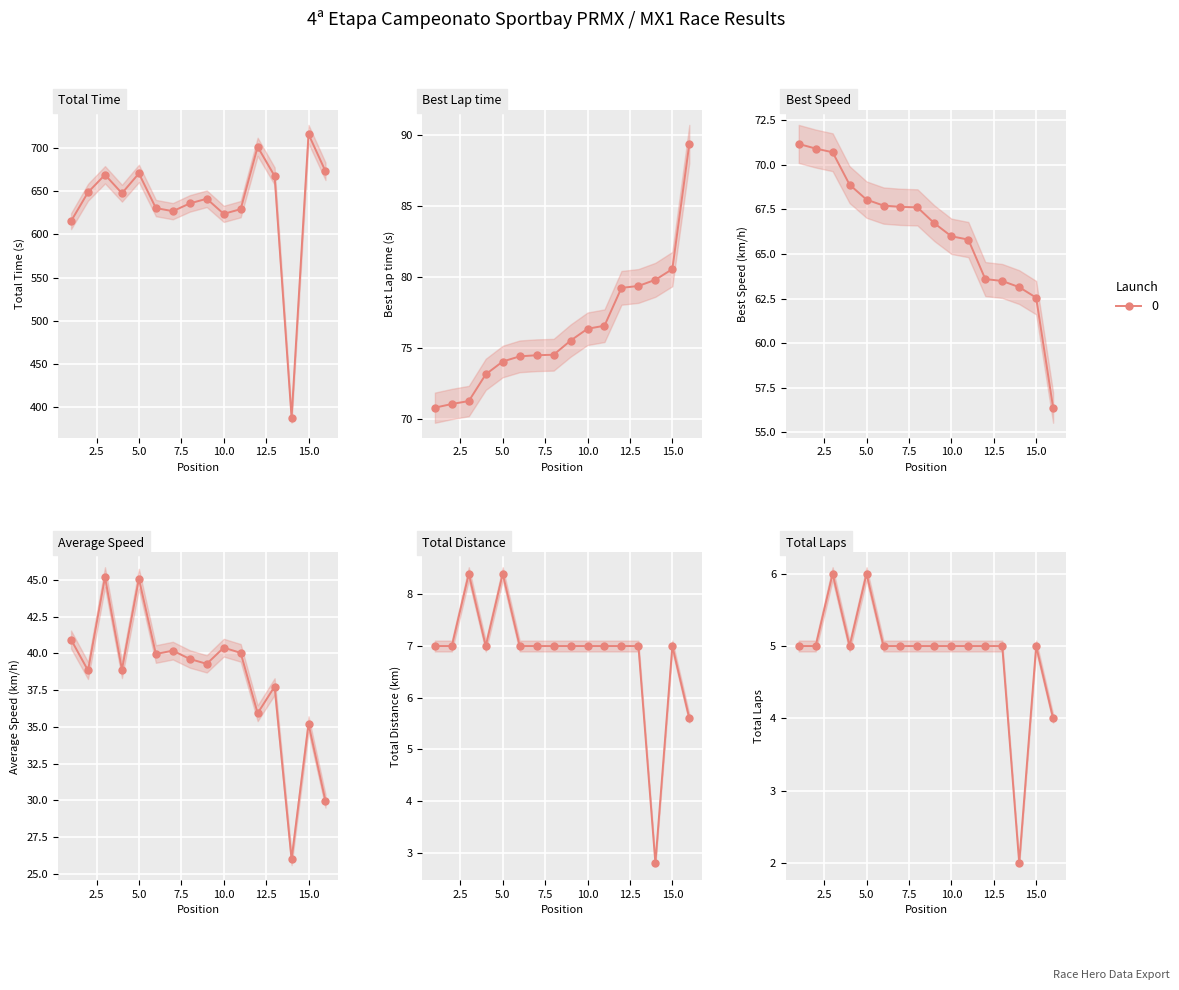

At which label is Average Speed closest to 35?

15